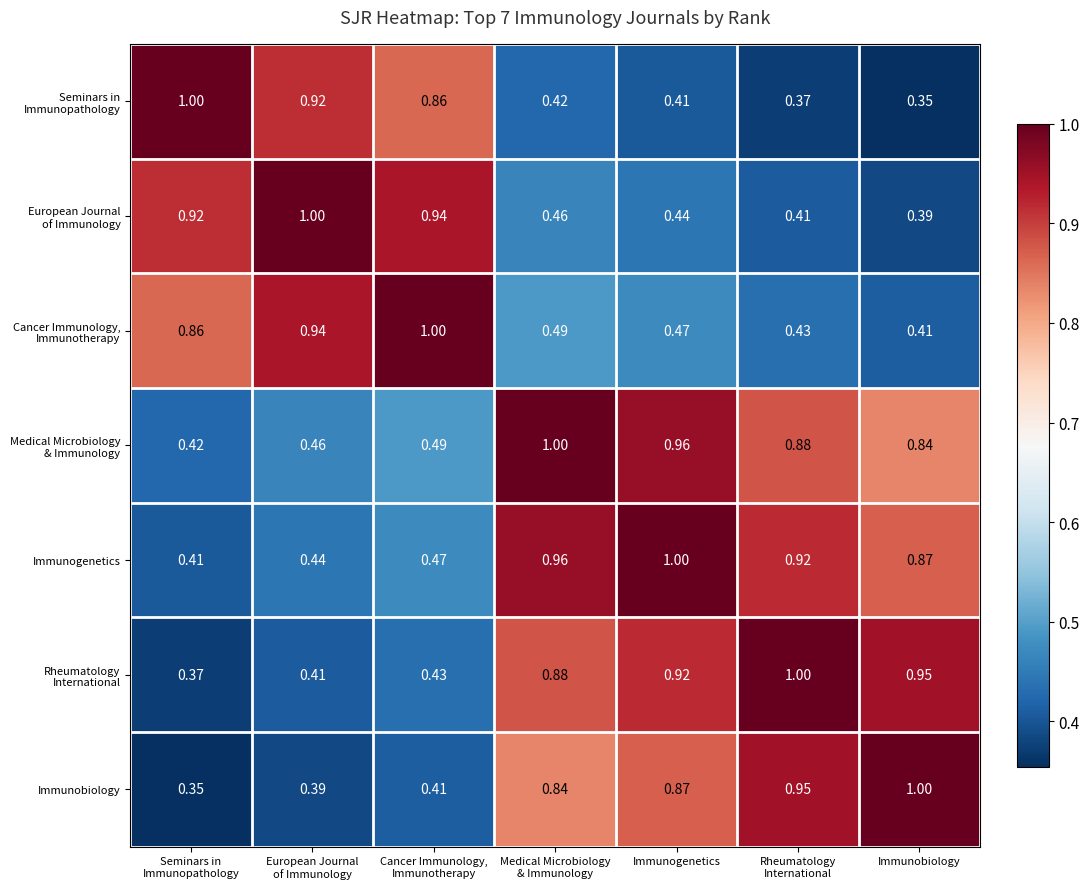

Which series has the largest total across all categories?

Immunogenetics